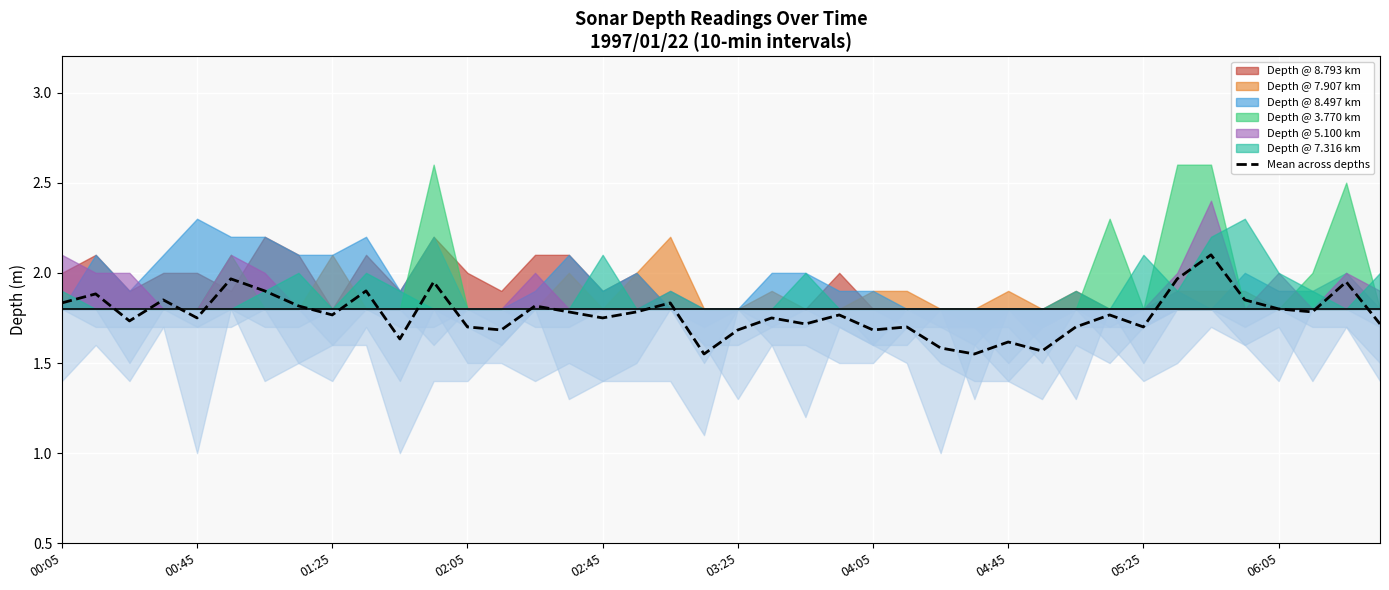

Is it true that the value at 37 is 2.4?

False